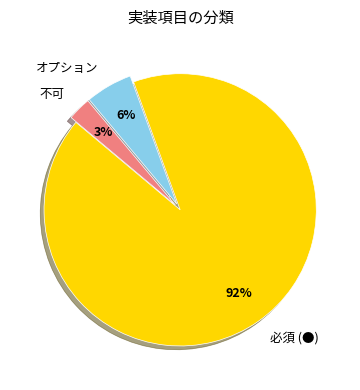

Rank the categories by value from highest to lowest.

必須 (●), オプション, 不可